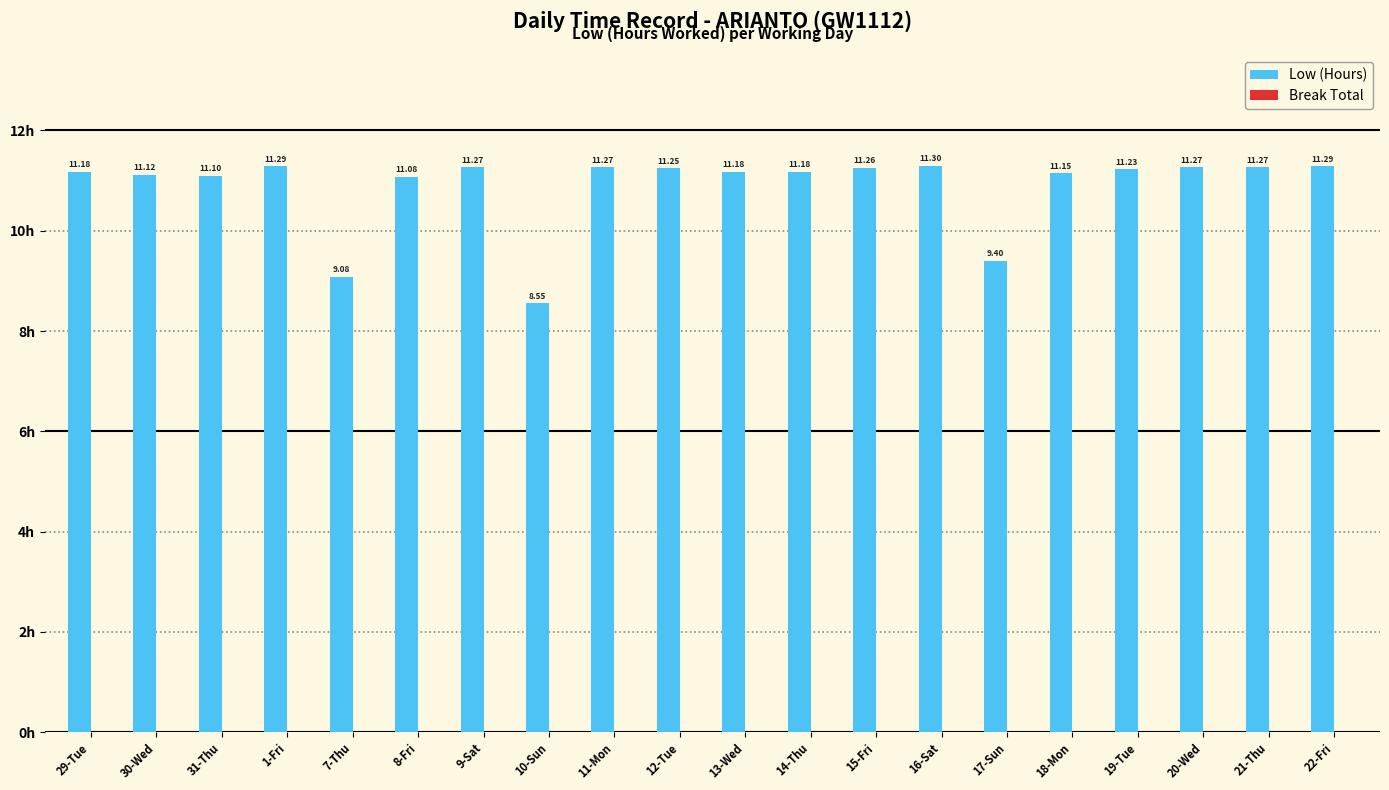

Are the bars horizontal?

No